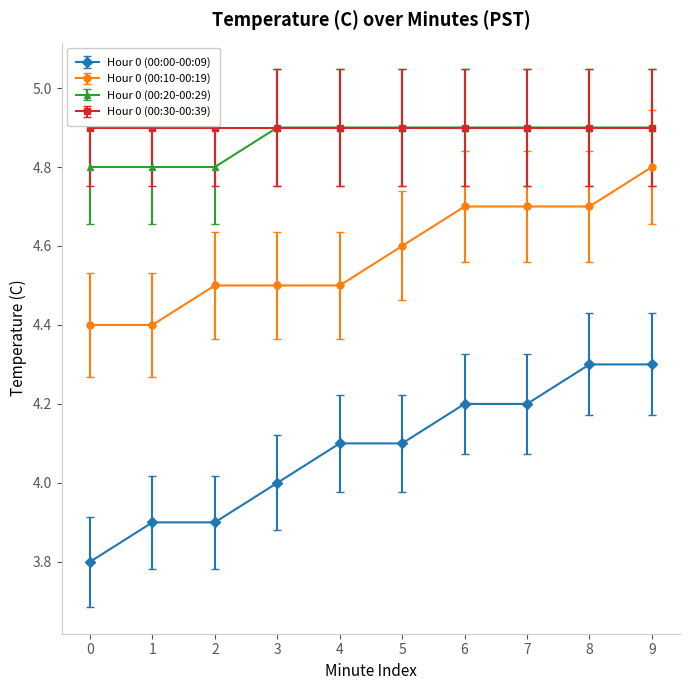

What is the value of the Hour 0 (00:20-00:29) point at the 7th from the left?

4.9